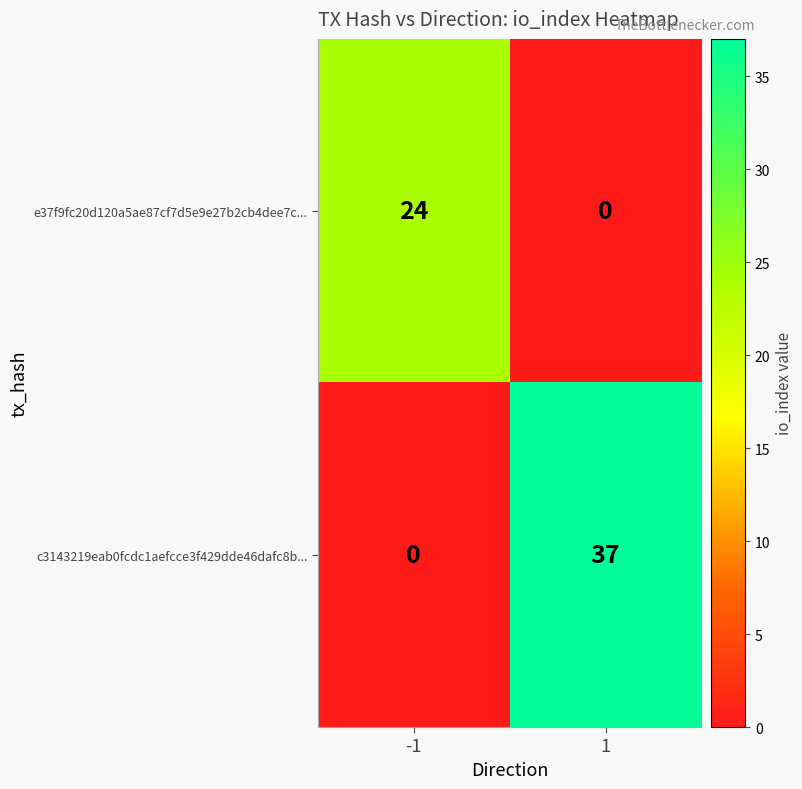

Rank the series by their average value, from highest to lowest.

c3143219eab0fcdc1aefcce3f429dde46dafc8b..., e37f9fc20d120a5ae87cf7d5e9e27b2cb4dee7c...